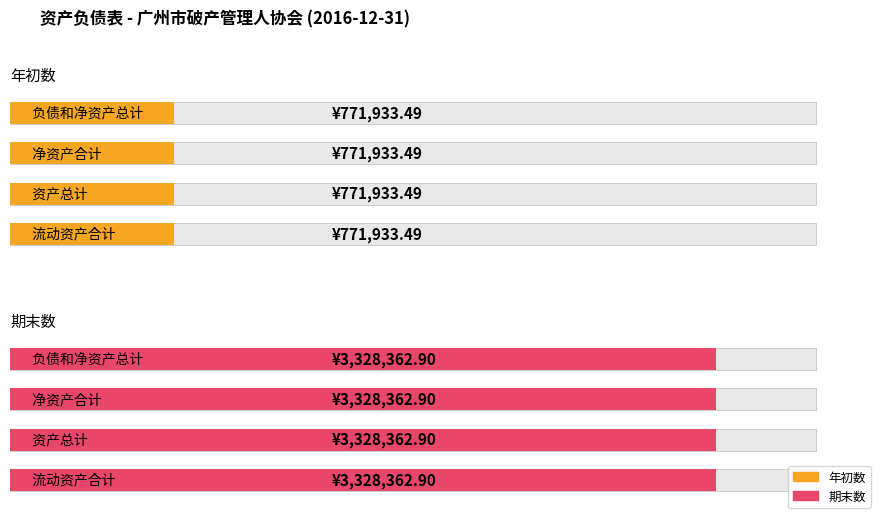

What is the label of the 3rd bar from the left?

净资产合计